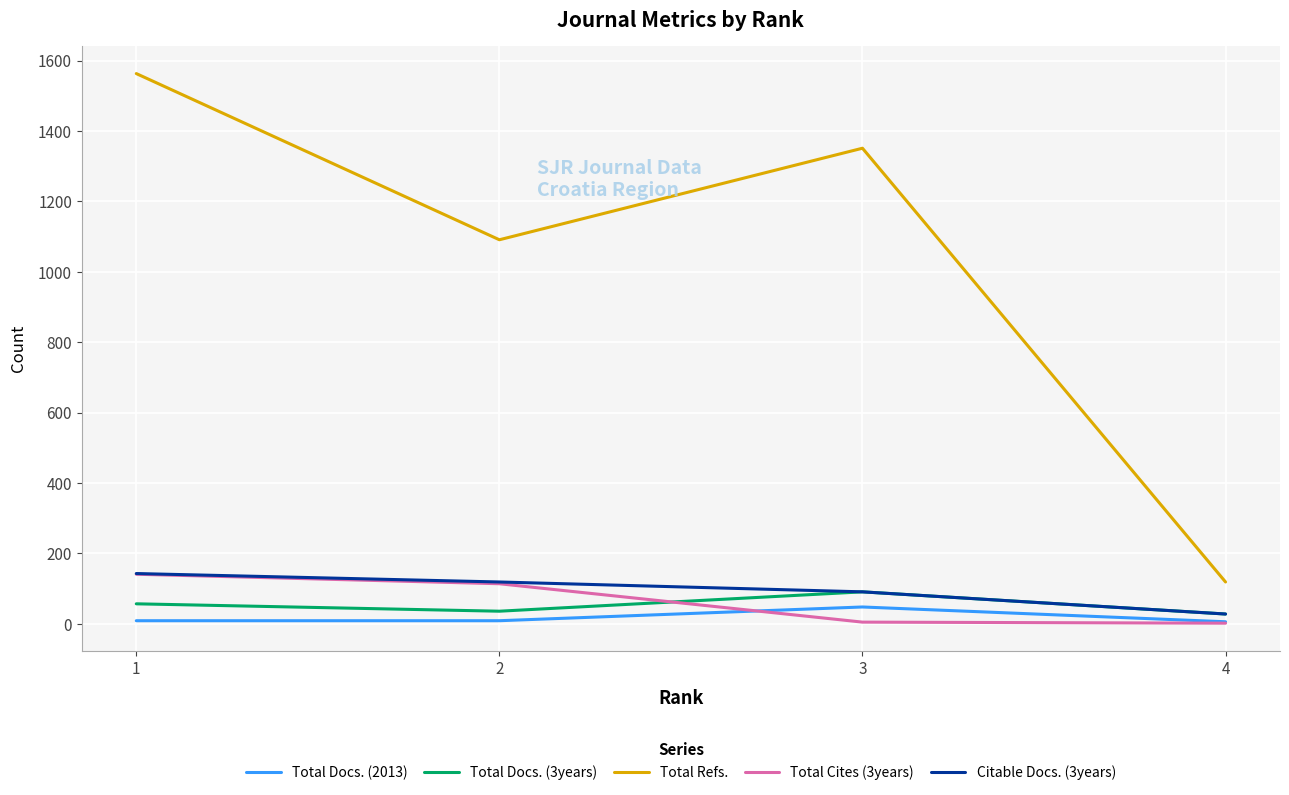

What is the approximate value of Total Docs. (3years) at 3?

91